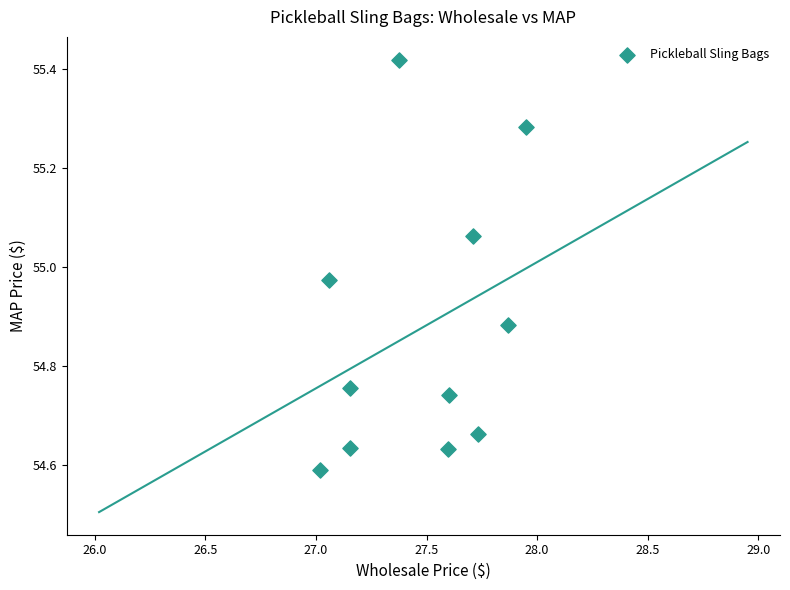

What is the range of Y values (max minus min)?

0.8